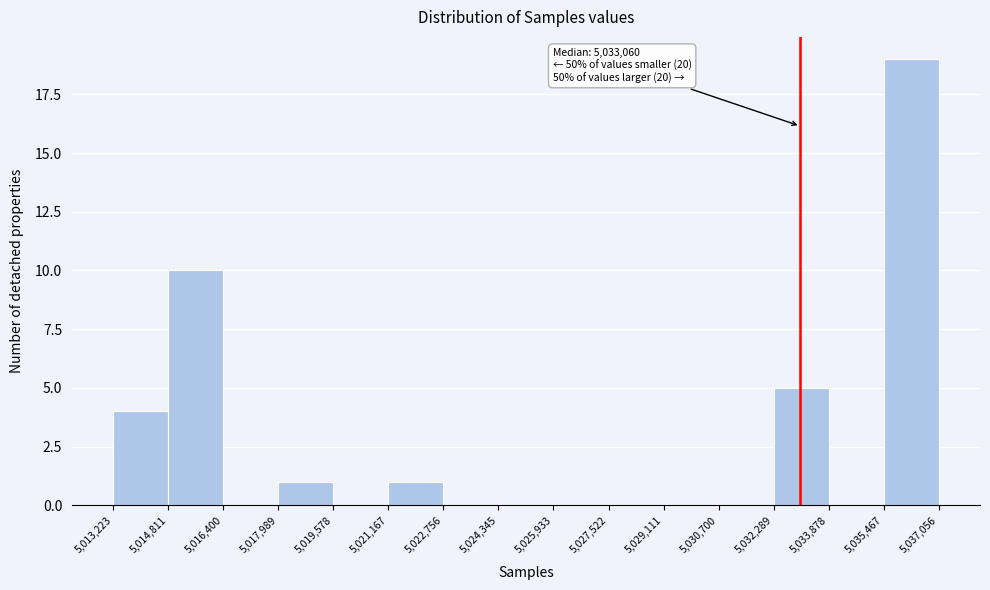

Which range on the x-axis has the tallest bar?

5,035,467 to 5,037,056